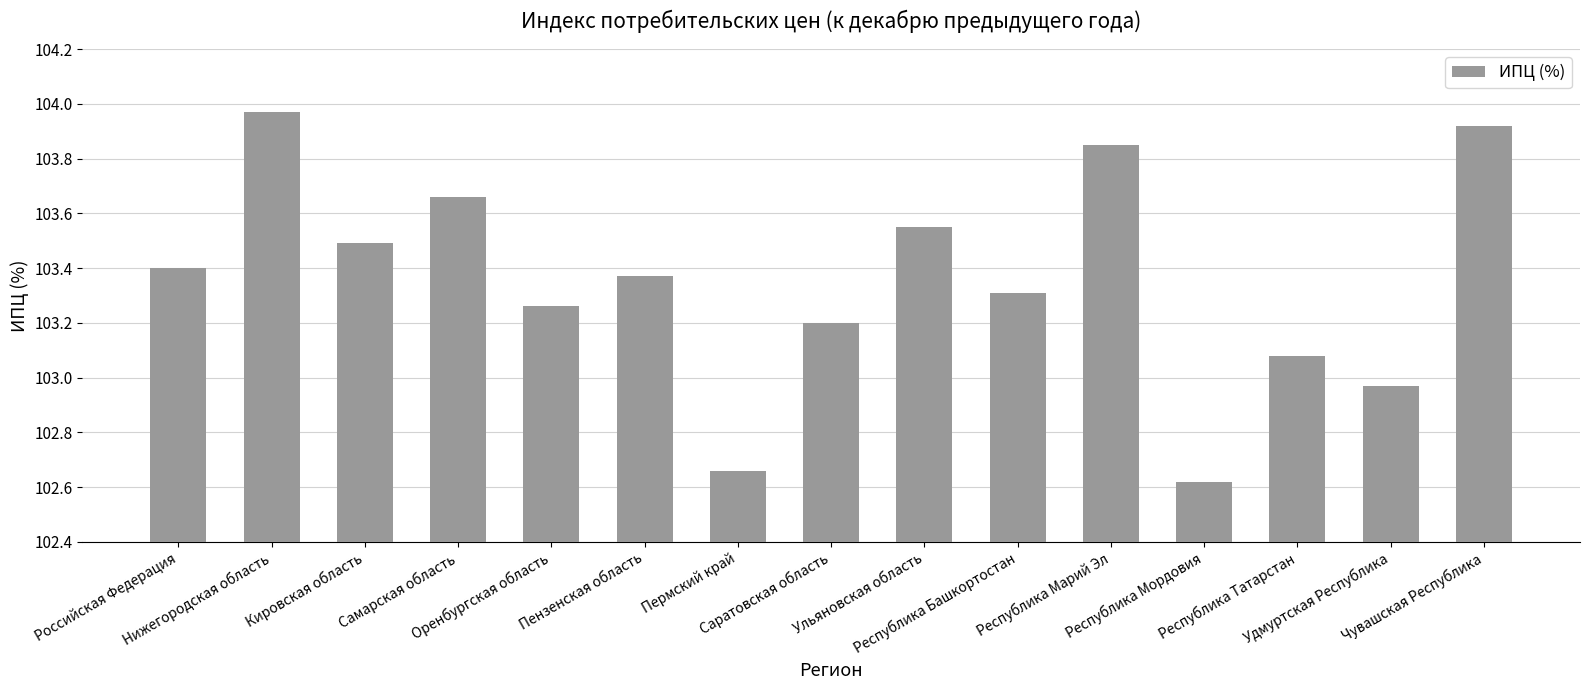

What is the difference between the second highest and minimum values?

1.3